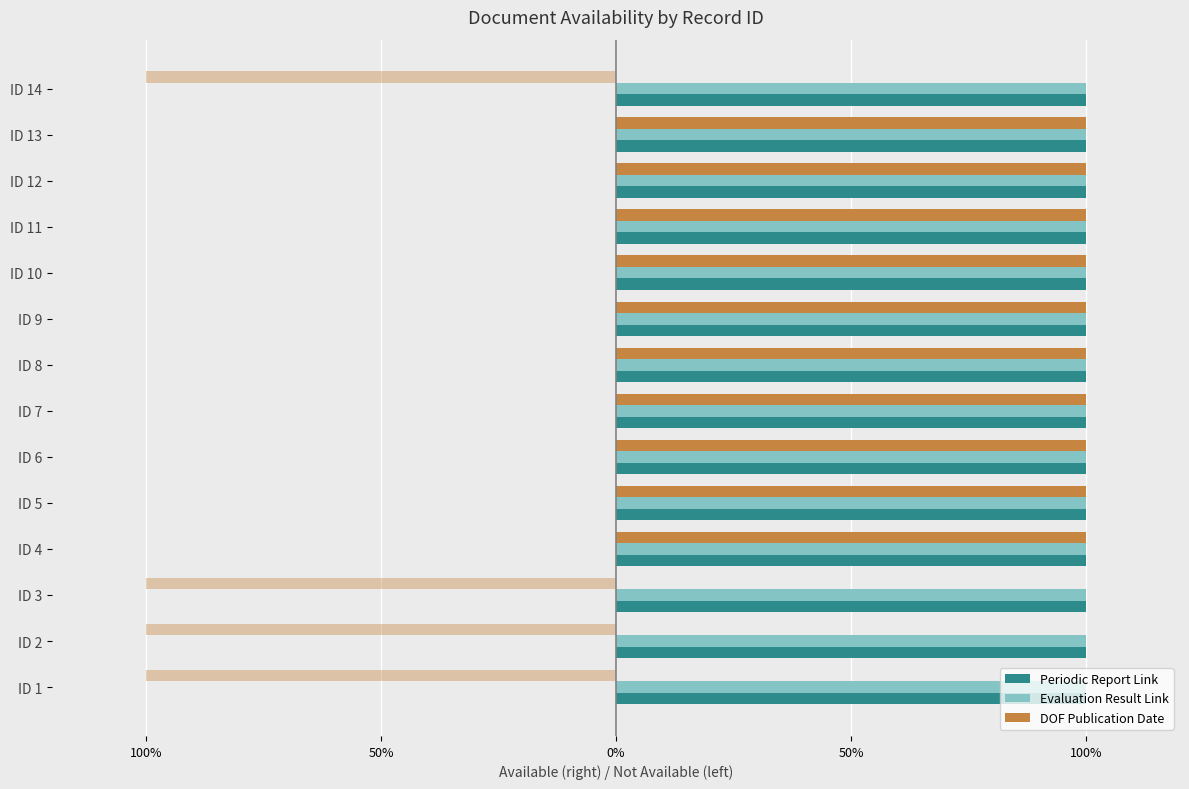

Are the bars horizontal?

Yes